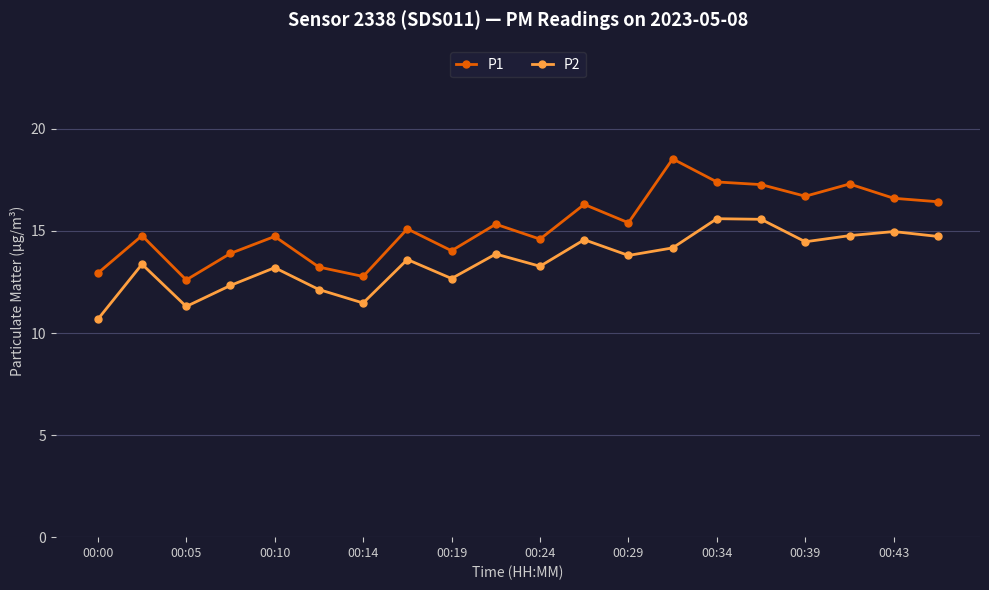

Which series has the largest total across all categories?

P1